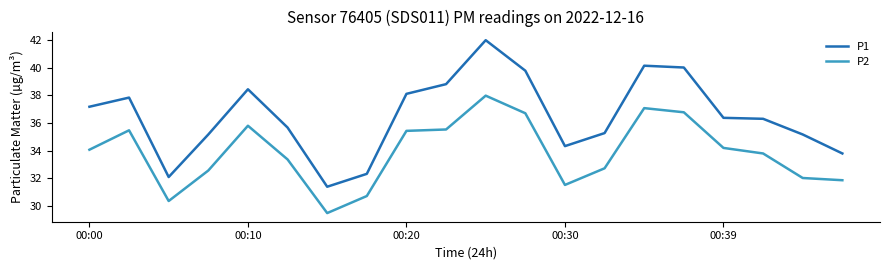

What is the difference between the maximum and minimum values in the P1 series?

10.6